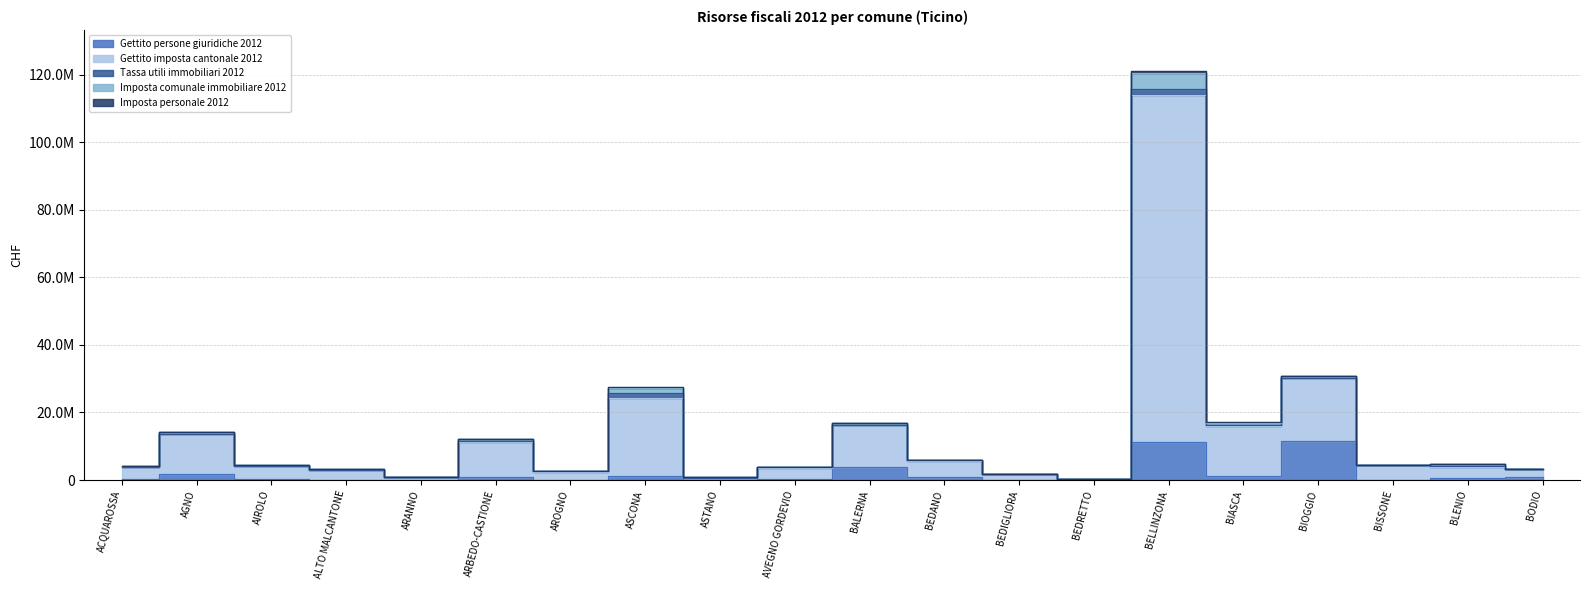

At which category is the sum across all series the highest?

BELLINZONA